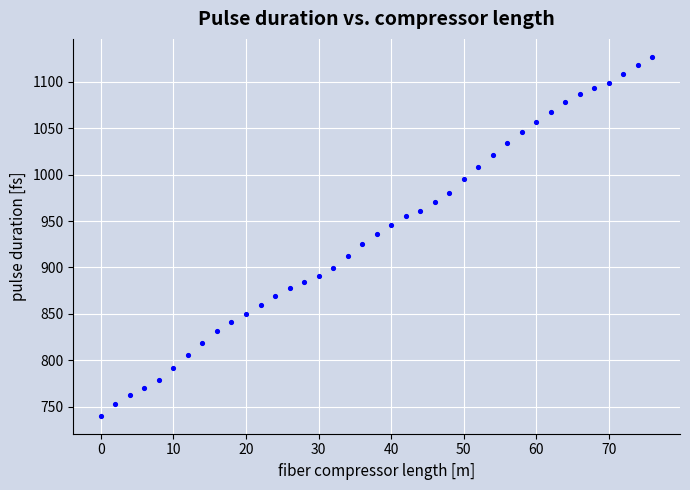

What is the range of X values (max minus min)?

76